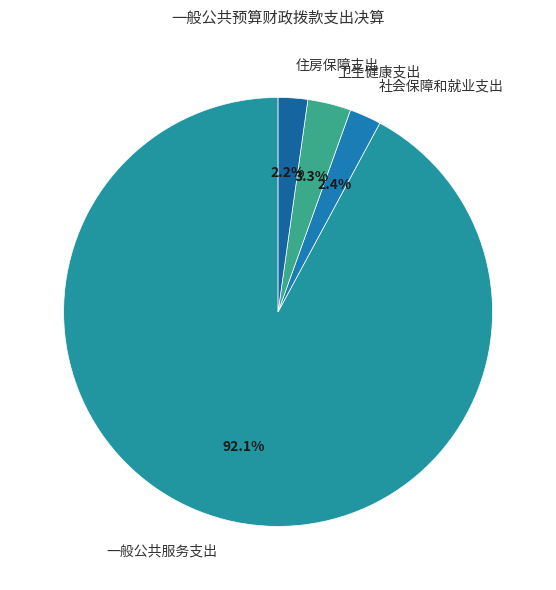

To the nearest percent, what is the combined percentage of 社会保障和就业支出 and 住房保障支出?

5%